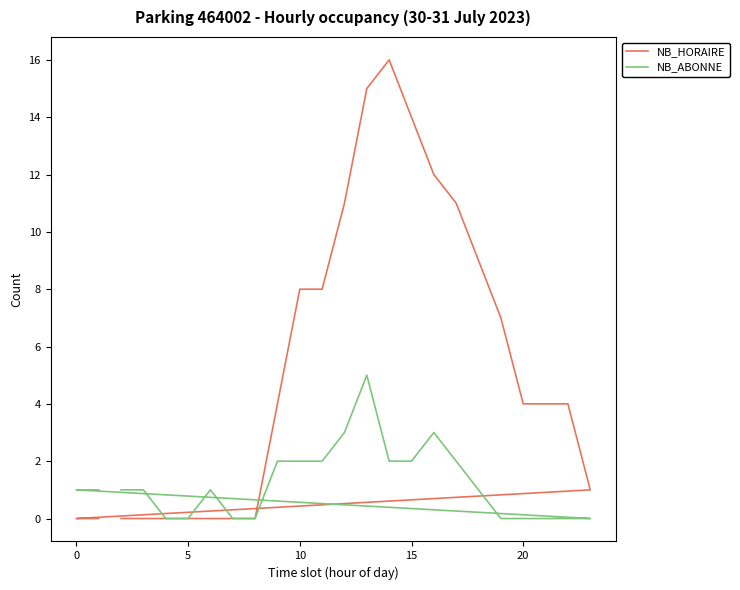

True or false: NB_HORAIRE has more than 0 points higher than both neighbors.

True